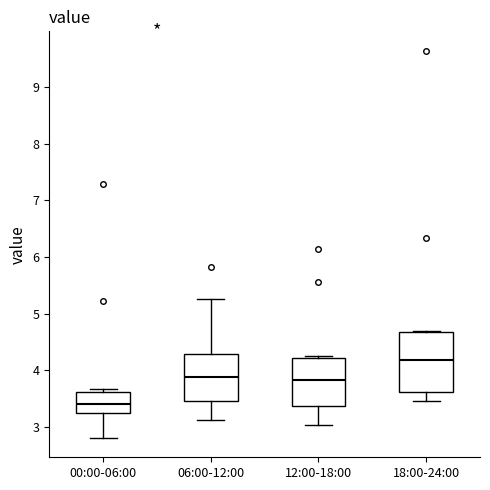

Reading left to right, read every box against the y-axis: the position of its median line, the range the box covers, and the ends of its whiskers. The values are not printed on the chart, so give them approximately, as read against the axis.

00:00-06:00: median 3.4, box 3.2 to 3.6, whiskers 2.8 to 3.7
06:00-12:00: median 3.9, box 3.5 to 4.3, whiskers 3.1 to 5.3
12:00-18:00: median 3.8, box 3.4 to 4.2, whiskers 3.0 to 4.3
18:00-24:00: median 4.2, box 3.6 to 4.7, whiskers 3.5 to 4.7 (just above the box's upper edge)